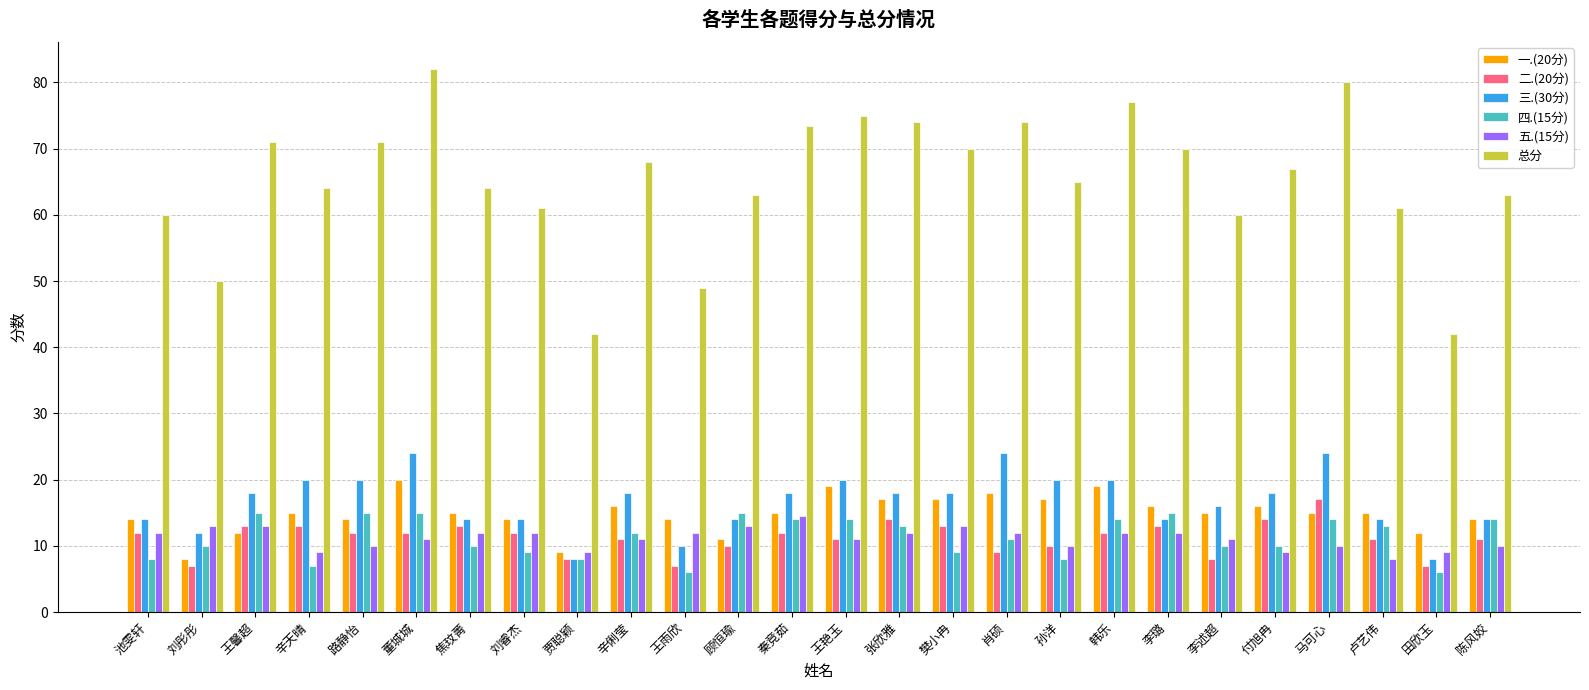

True or false: 四.(15分) has a value of 8.0 at 孙洋.

True